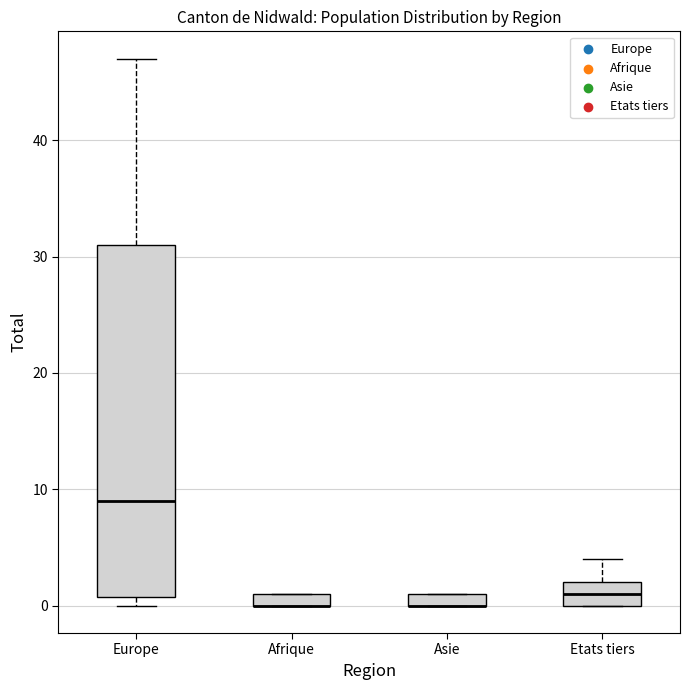

Where is the lower edge of the box for Europe on the y-axis? The values are not printed on the chart, so give them approximately, as read against the axis.

1